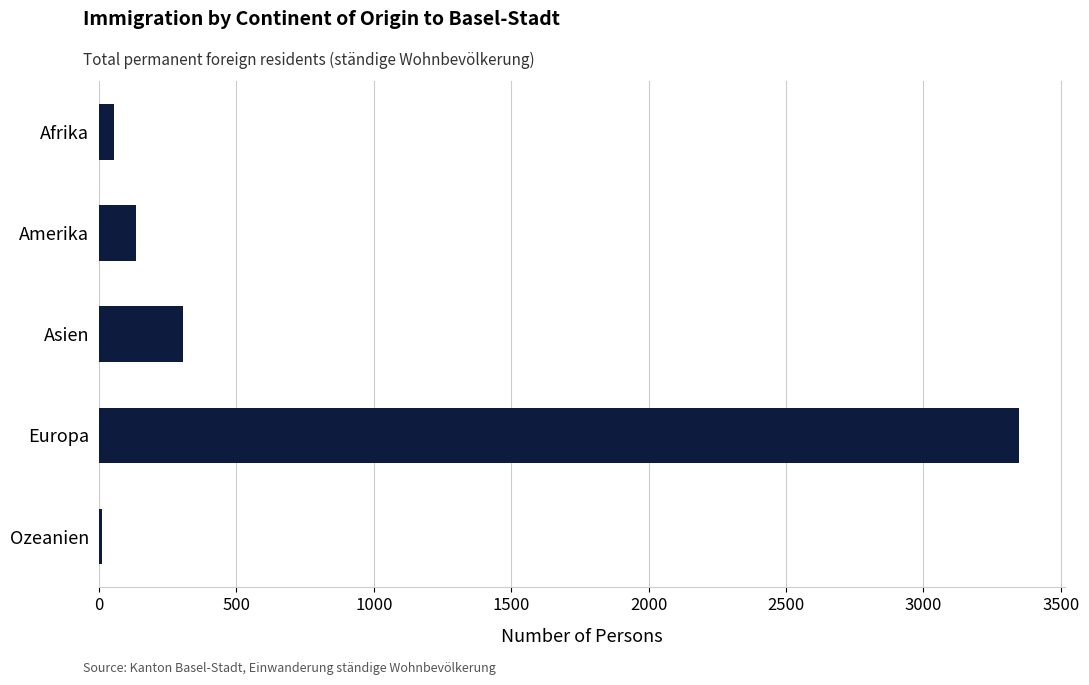

What is the difference between the maximum and minimum values?

3338